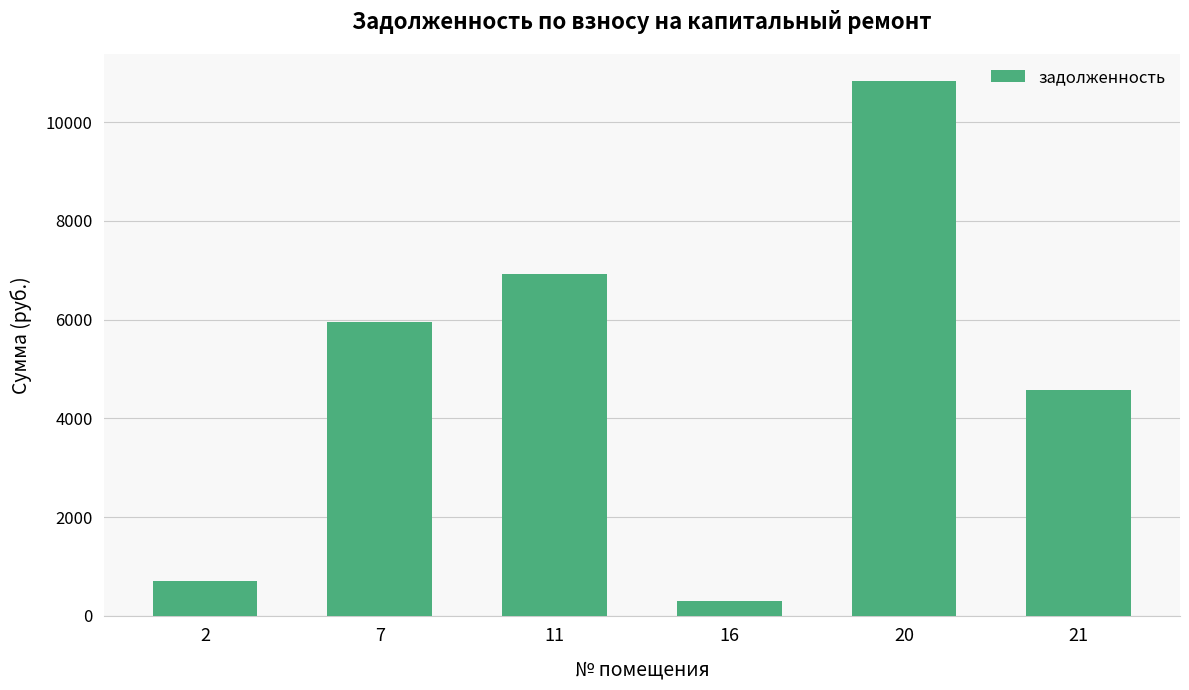

Which has a higher value, 7 or 16?

7